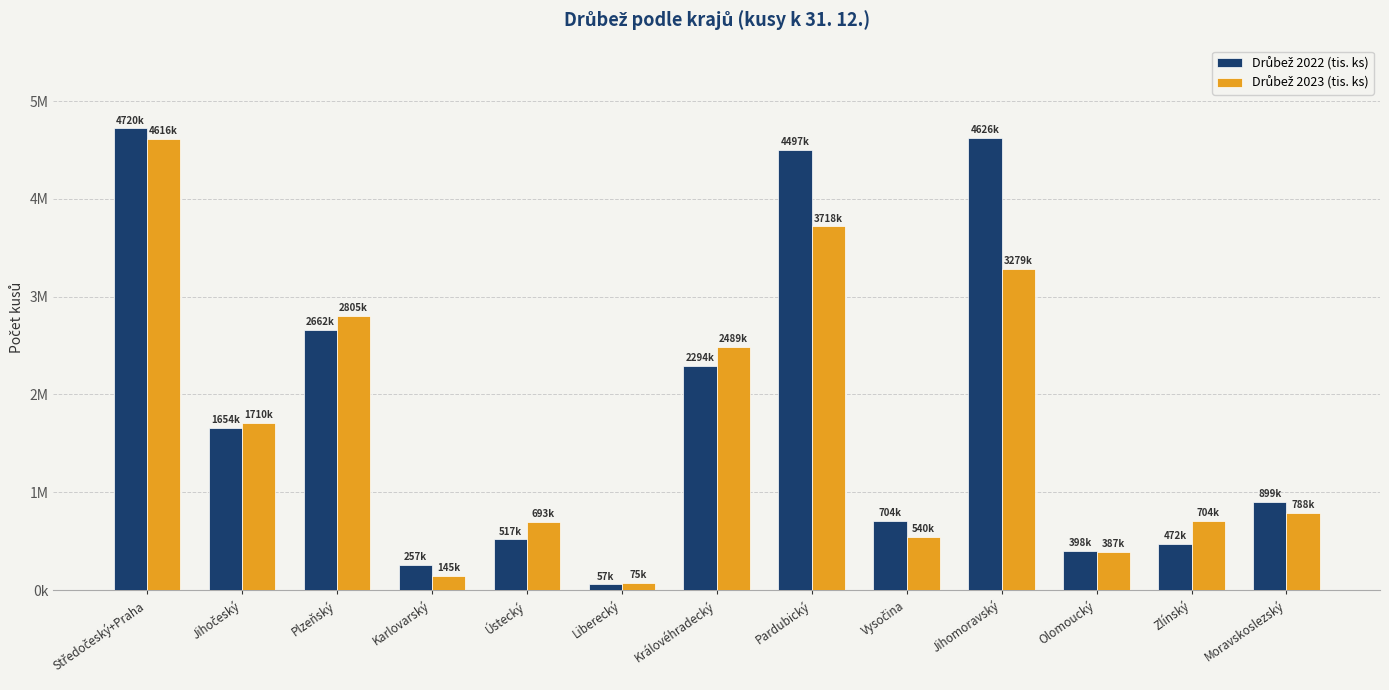

What is the maximum value for Drůbež 2023 (tis. ks)?

4616909